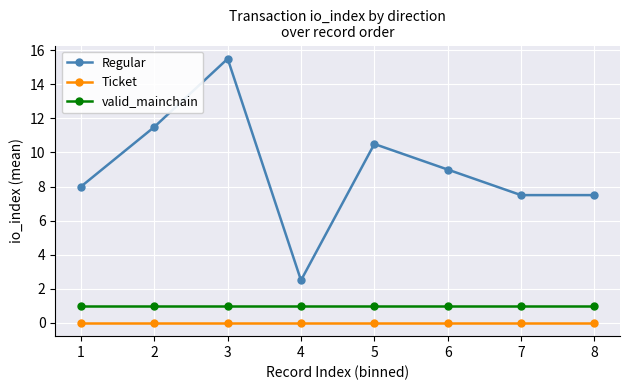

Is it true that Regular equals 16.8 at 2?

False